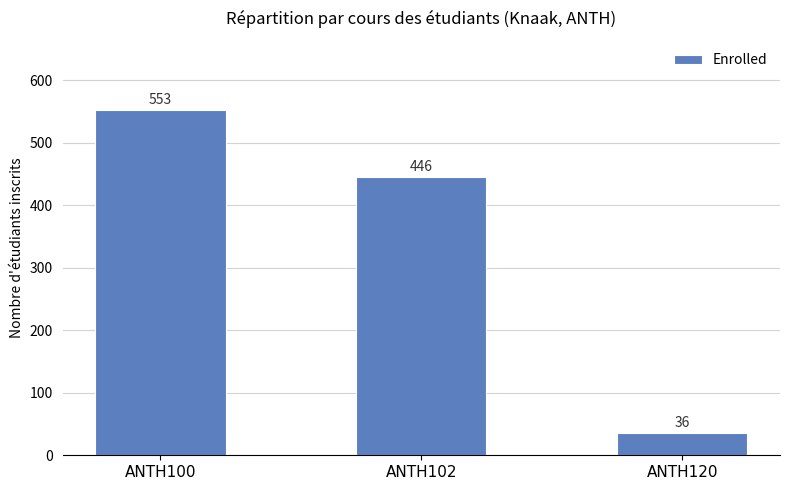

List the labels in order of value, smallest first.

ANTH120, ANTH102, ANTH100